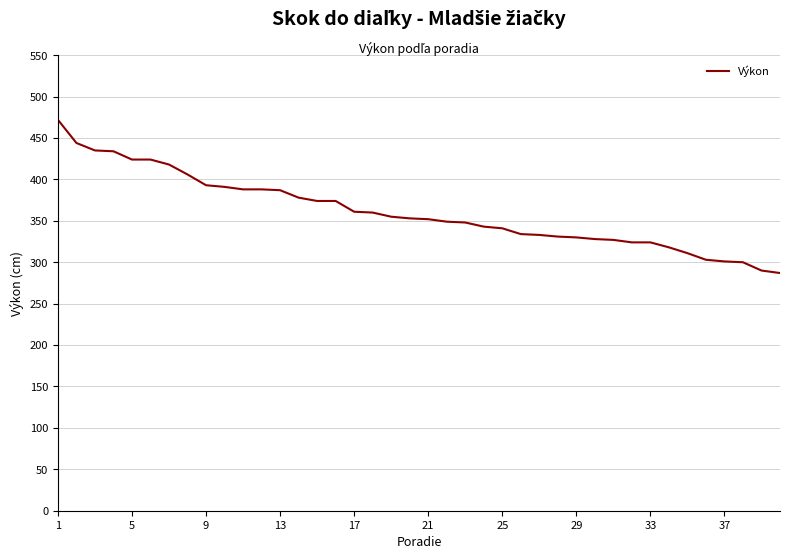

What is the sum of all values?

14433